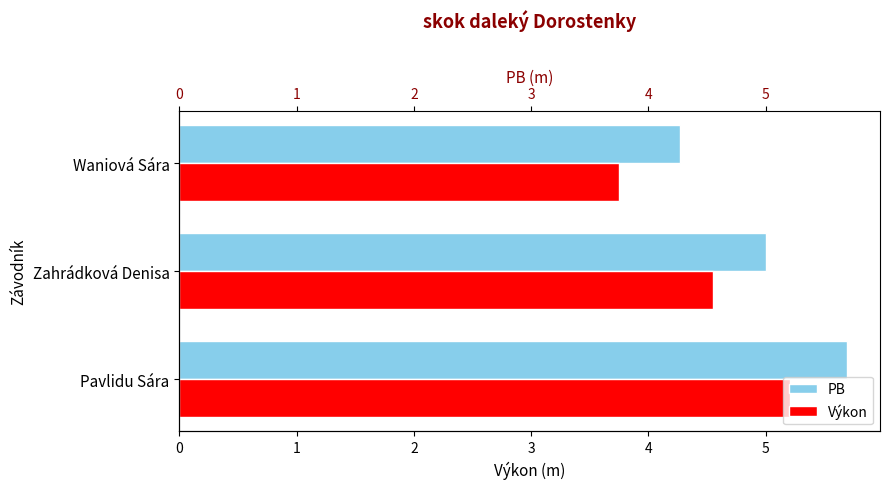

Is it true that PB equals 5.0 at Zahrádková Denisa?

True